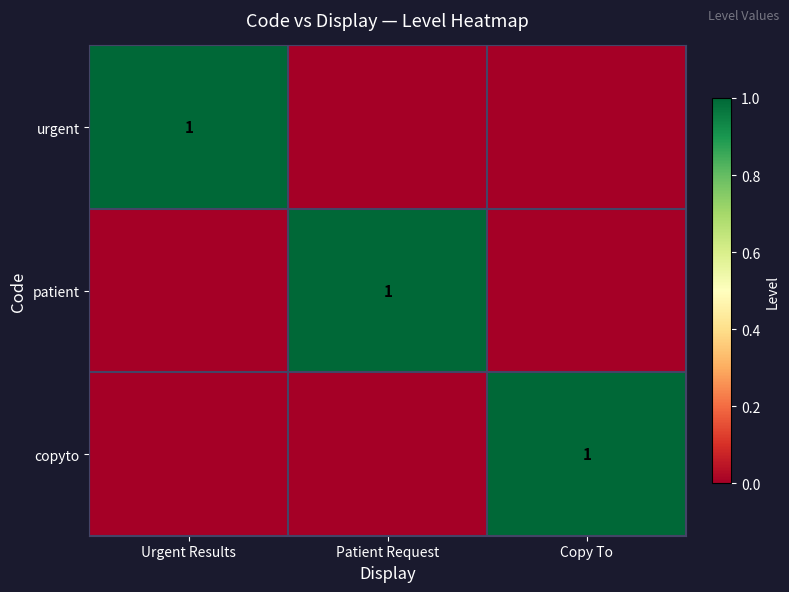

Is it true that copyto equals 2 at Copy To?

False